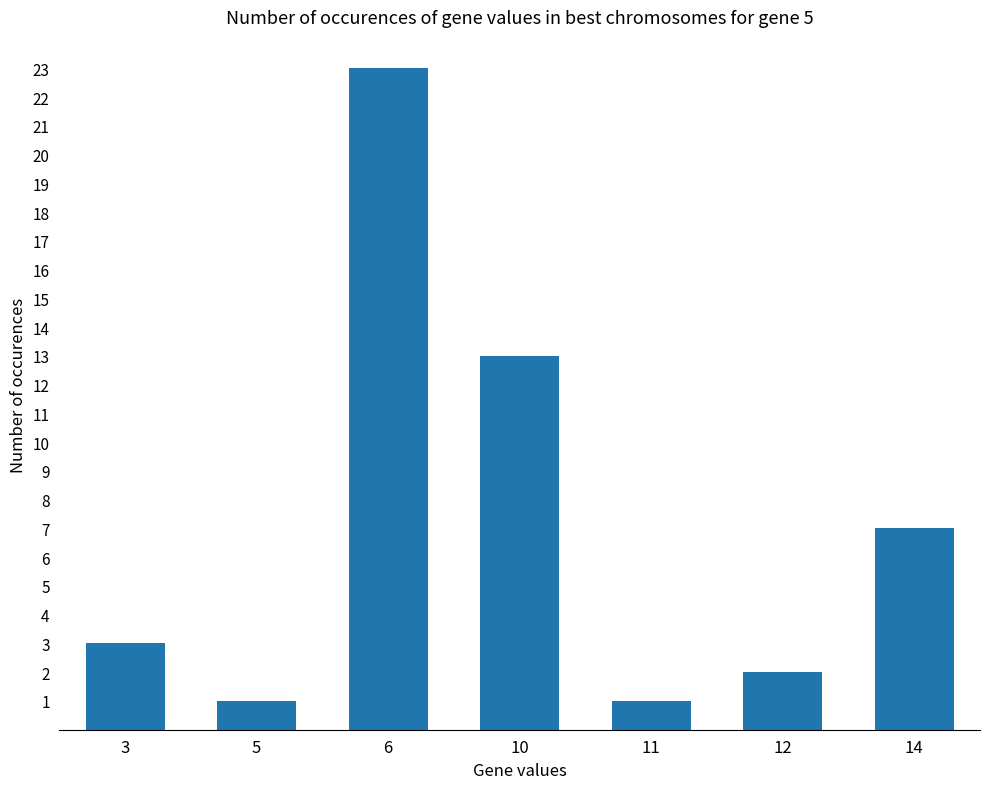

Is it true that the value at 14 is 10?

False